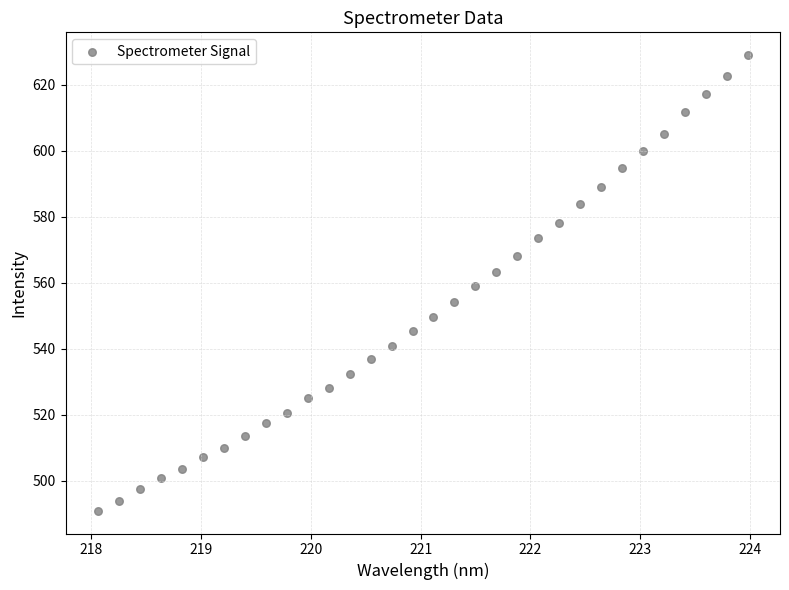

What is the range of X values (max minus min)?

5.9